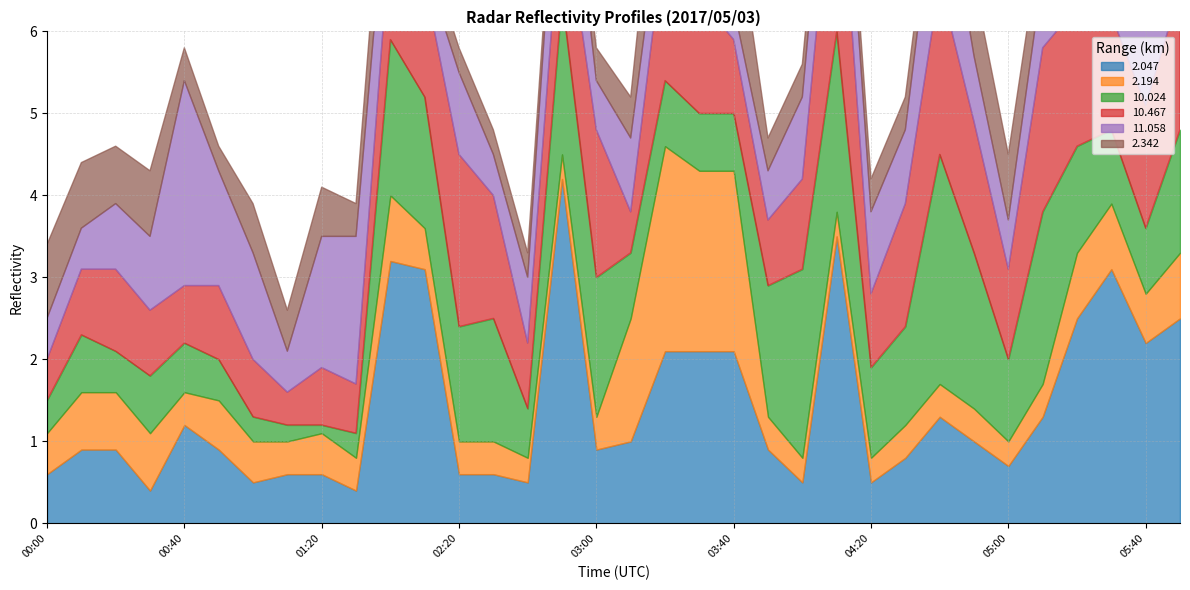

At how many categories does at least one series exceed 3?

5